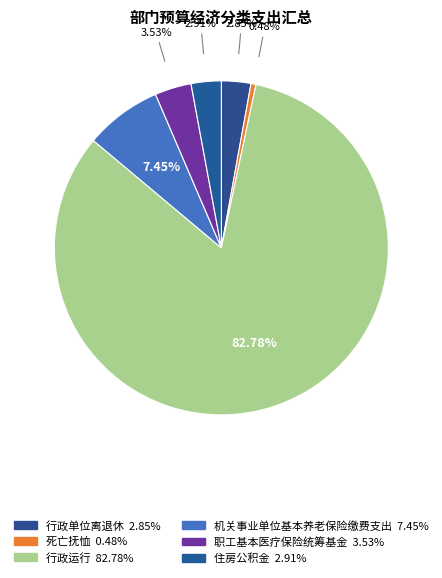

To the nearest percent, what is the difference between the largest and smallest slice percentages?

82%